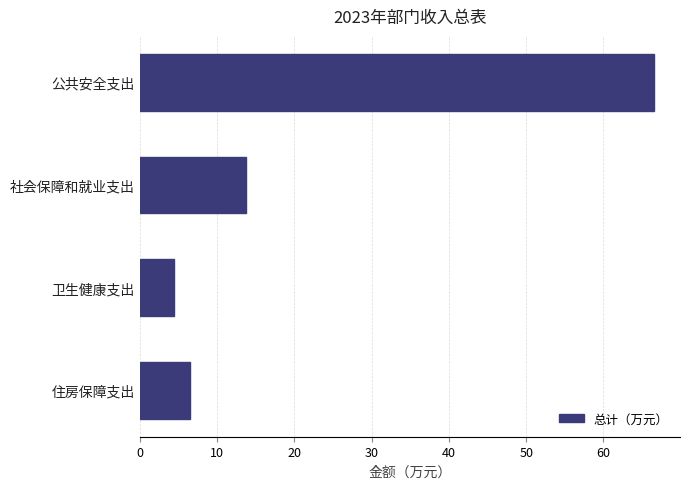

How many bars are there in total?

4